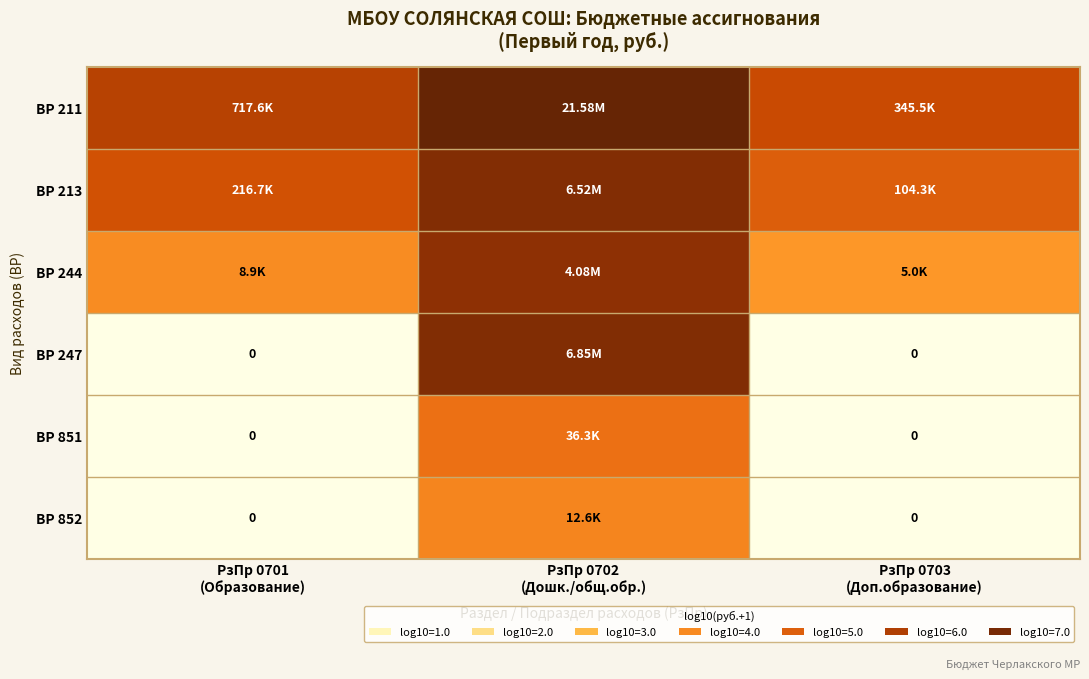

Which series has the largest total across all categories?

ВР 211